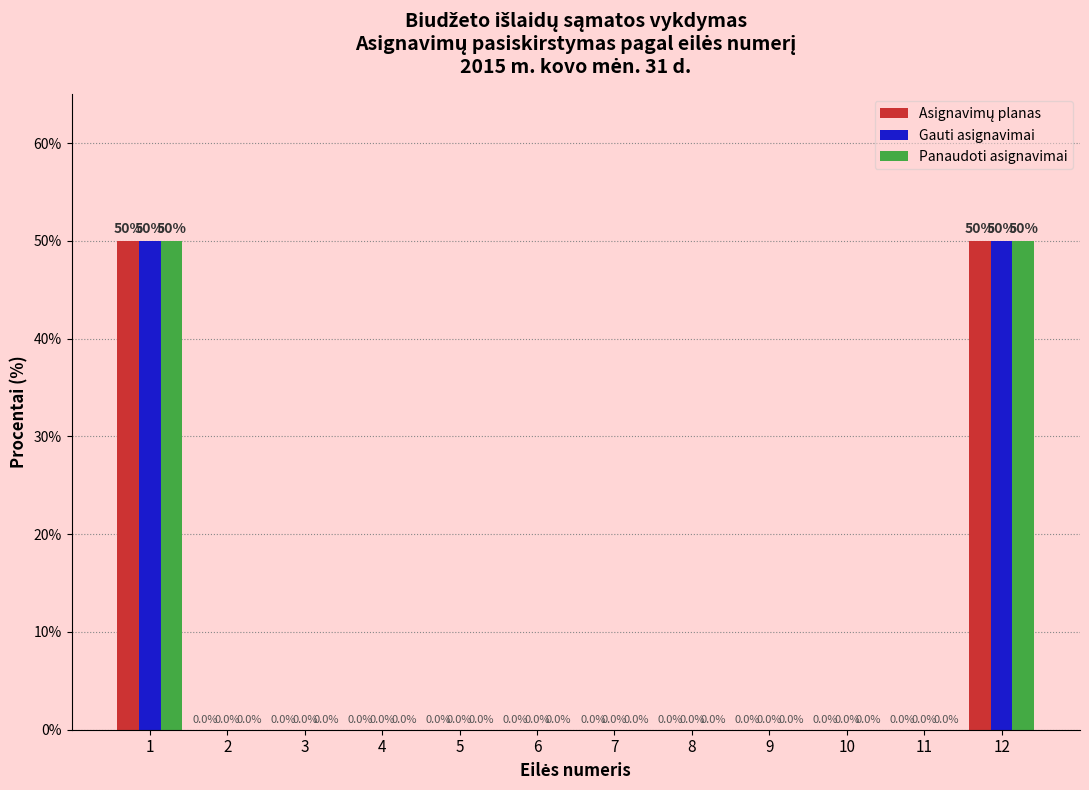

What is the maximum value shown in the chart?

50